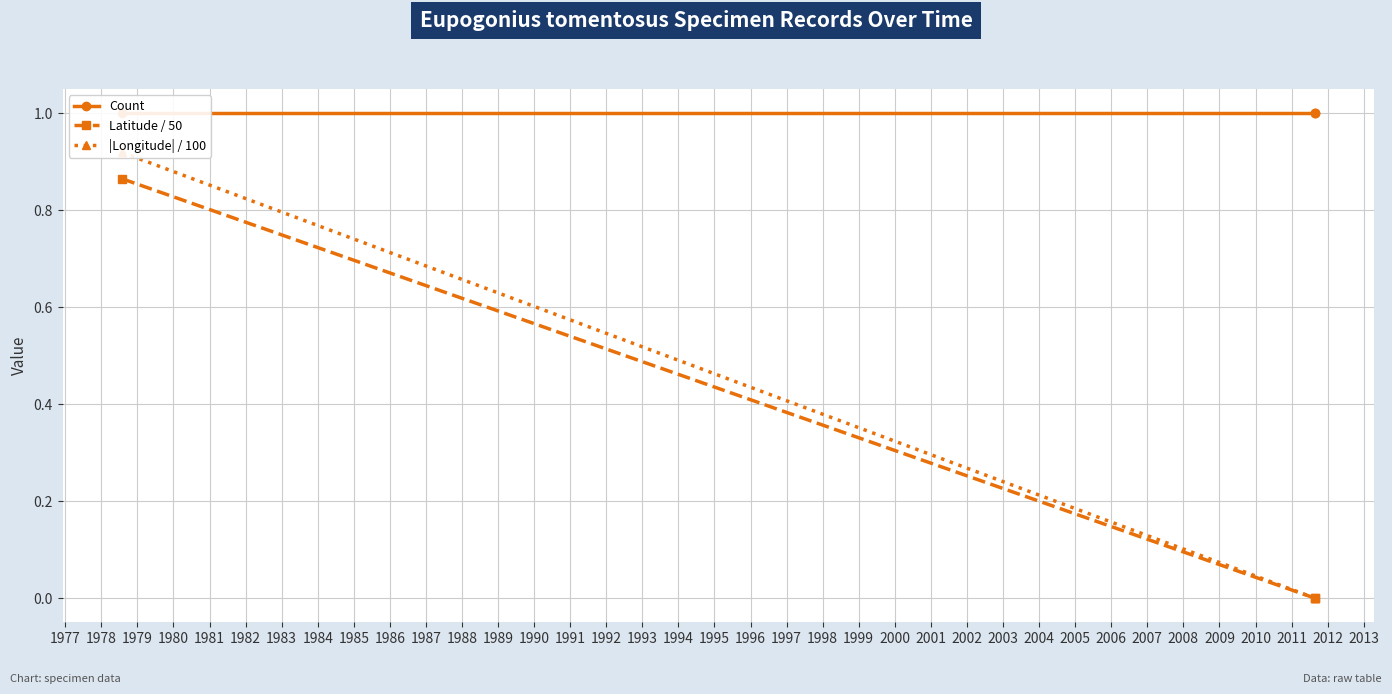

How many lines are shown in the chart?

3